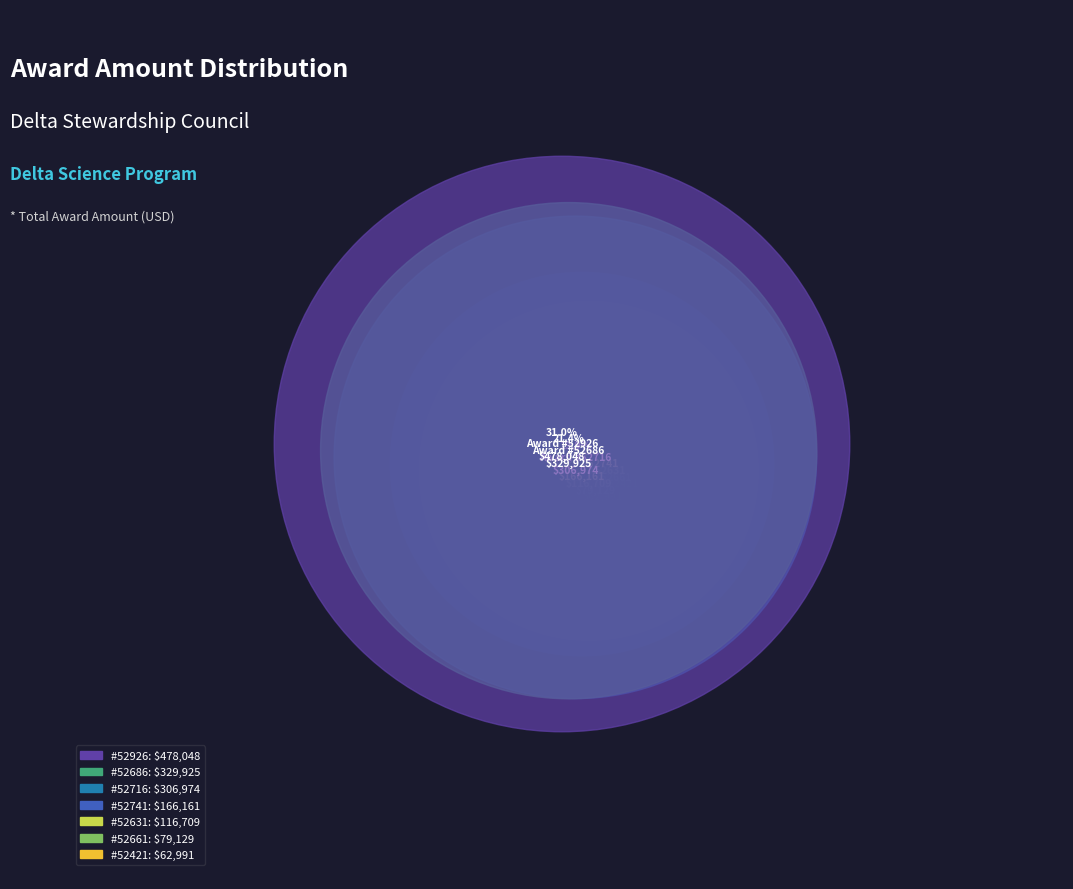

Is it true that 52741 is 1% of the pie?

False